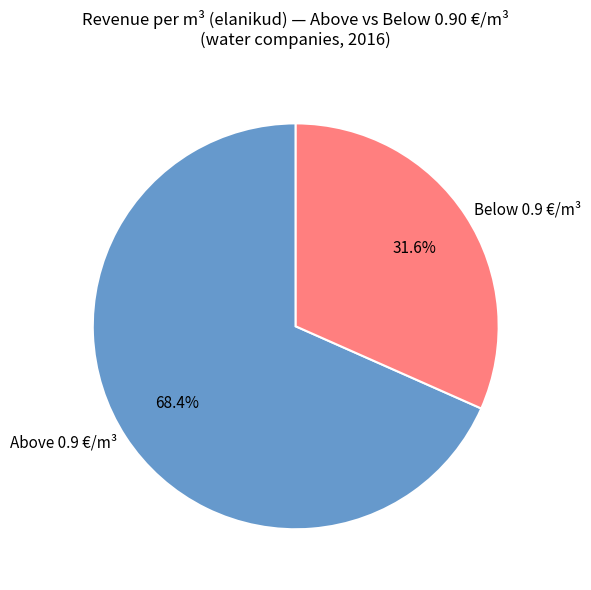

Rank the categories by value from highest to lowest.

Above 0.9 €/m³, Below 0.9 €/m³